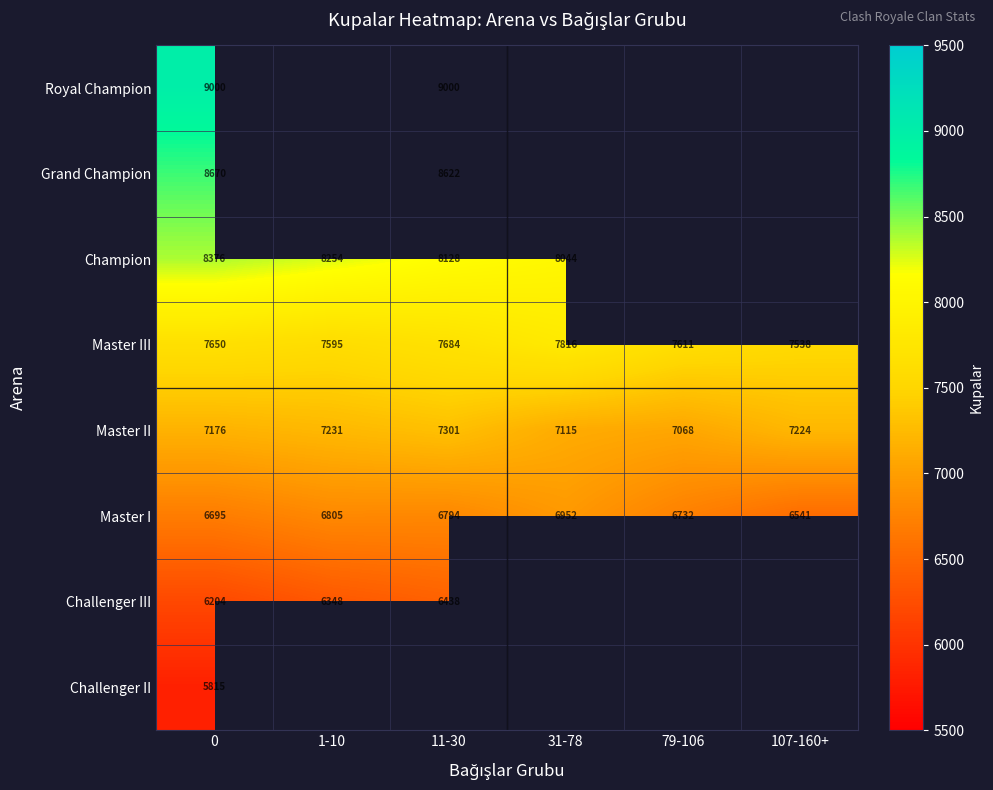

Is the value of Master II at 107-160+ greater than the value of Master I at 11-30?

Yes